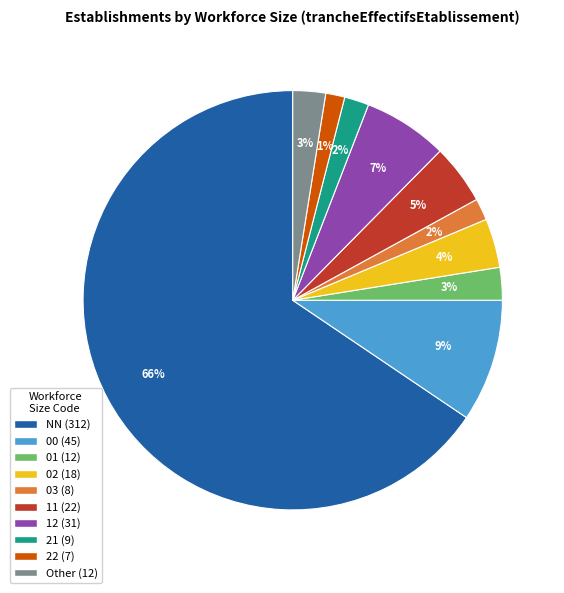

To the nearest percent, what portion does Other represent?

3%